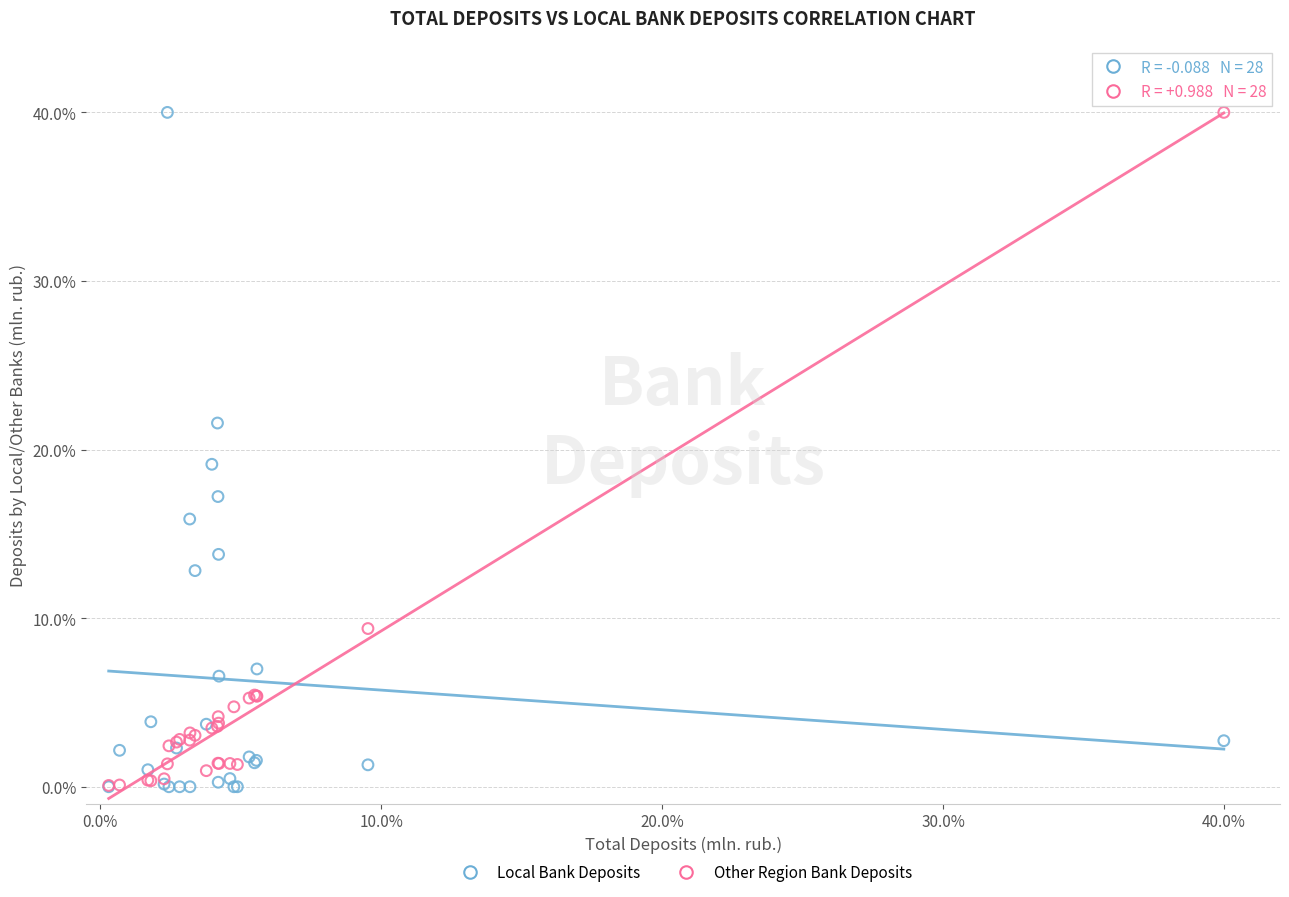

In the Other Region Bank Deposits series, what Y value is closest to 20?

9.4